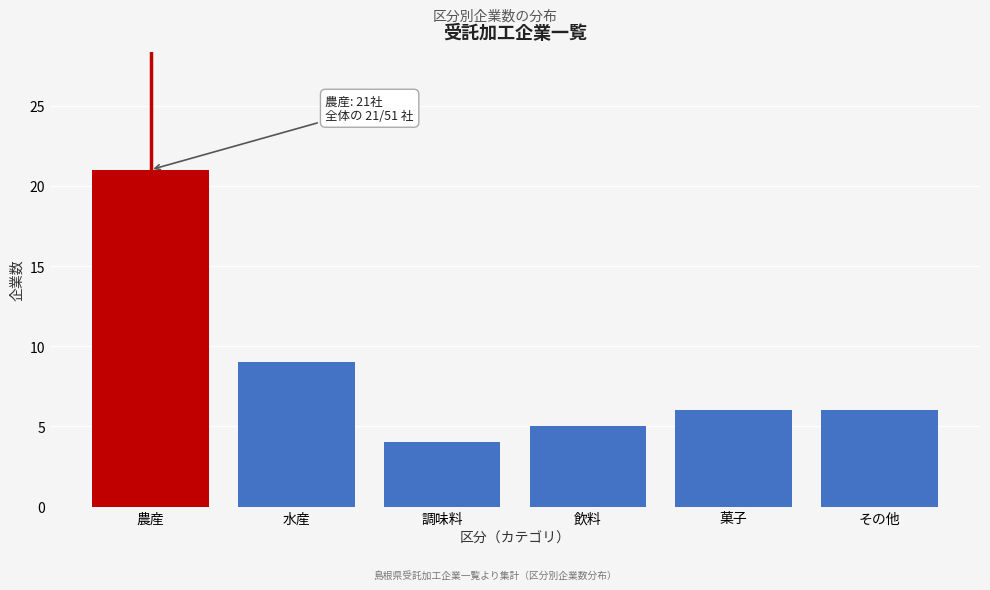

Reading left to right, what are all the values shown in this chart?

農産=21	水産=9	調味料=4	飲料=5	菓子=6	その他=6